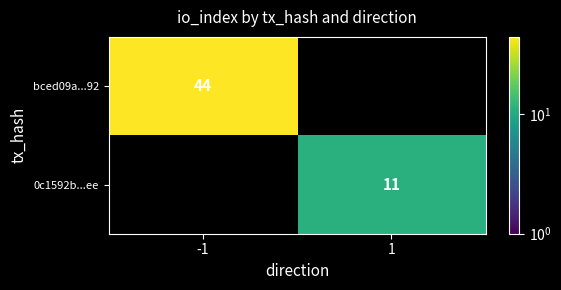

Is the value of bced09a...92 at -1 greater than the value of 0c1592b...ee at 1?

Yes